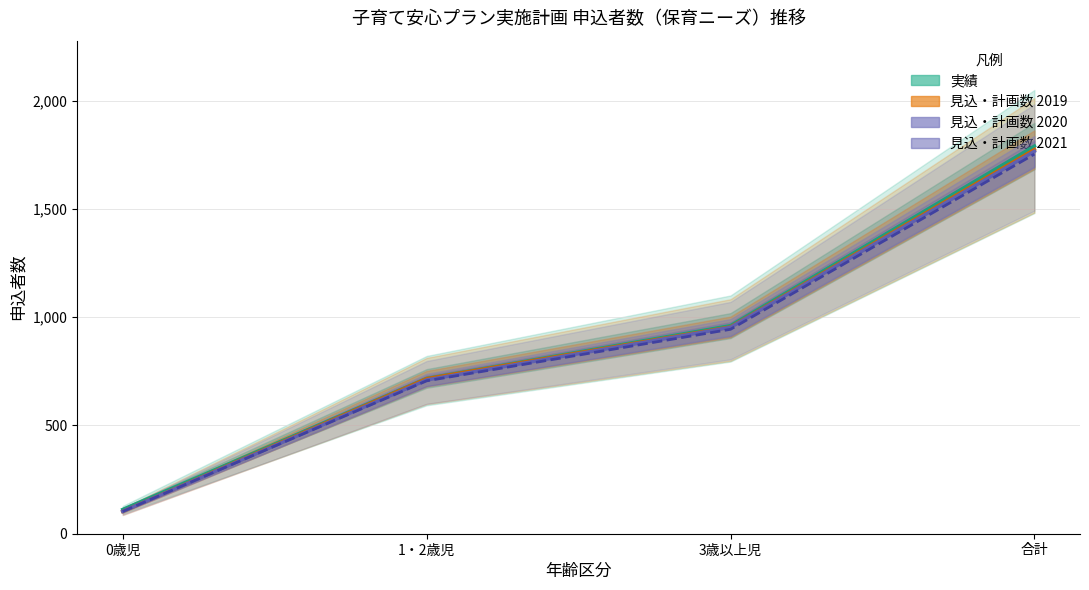

Which category has the highest value across all series?

合計